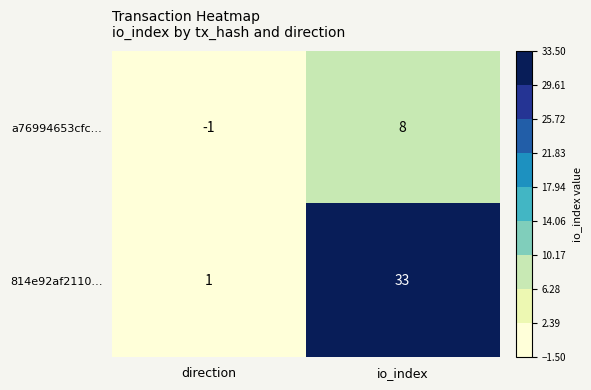

Is the value of 814e92af2110… at direction greater than the value of a76994653cfc… at direction?

Yes